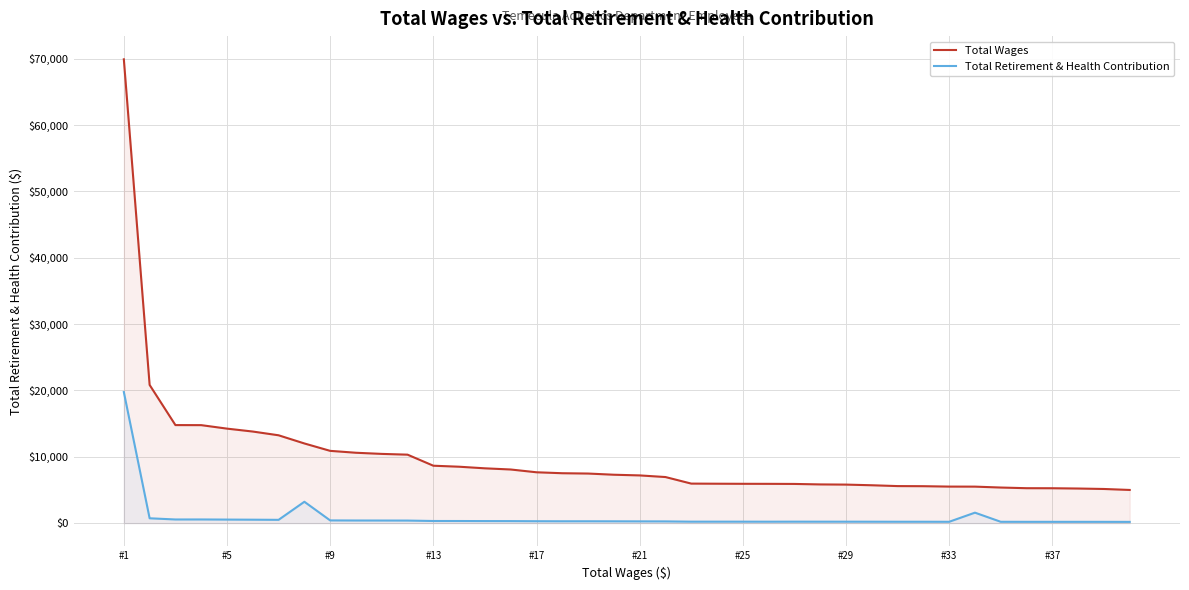

Which label corresponds to the largest value in the chart?

#1